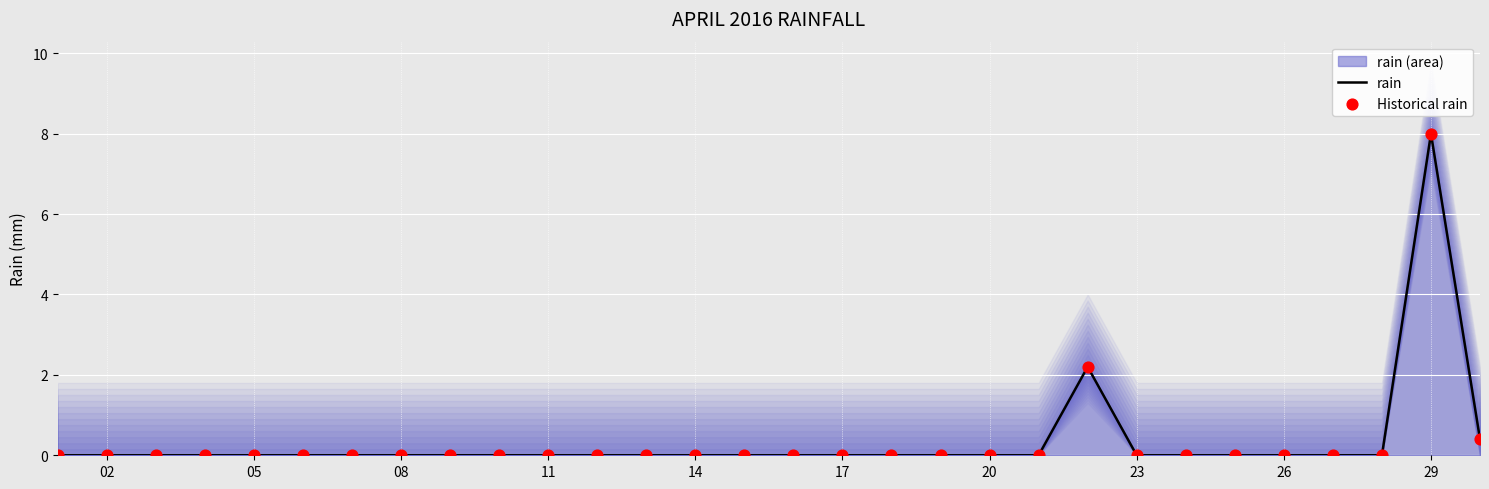

Which series reaches the minimum Y coordinate?

rain